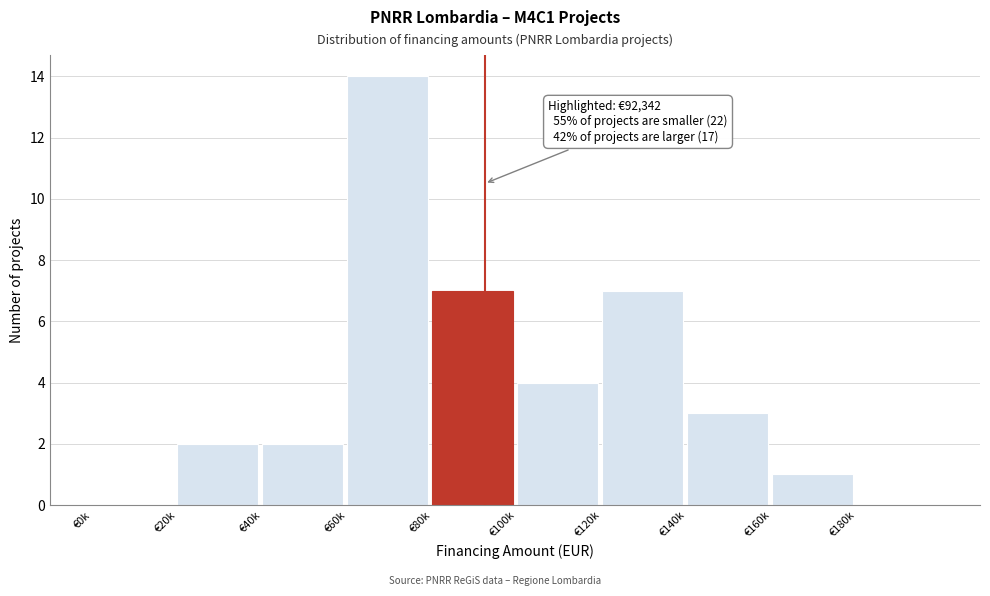

Reading left to right, list all the values displayed in this chart.

€0k=0	€20k=2	€40k=2	€60k=14	€80k=7	€100k=4	€120k=7	€140k=3	€160k=1	€180k=0